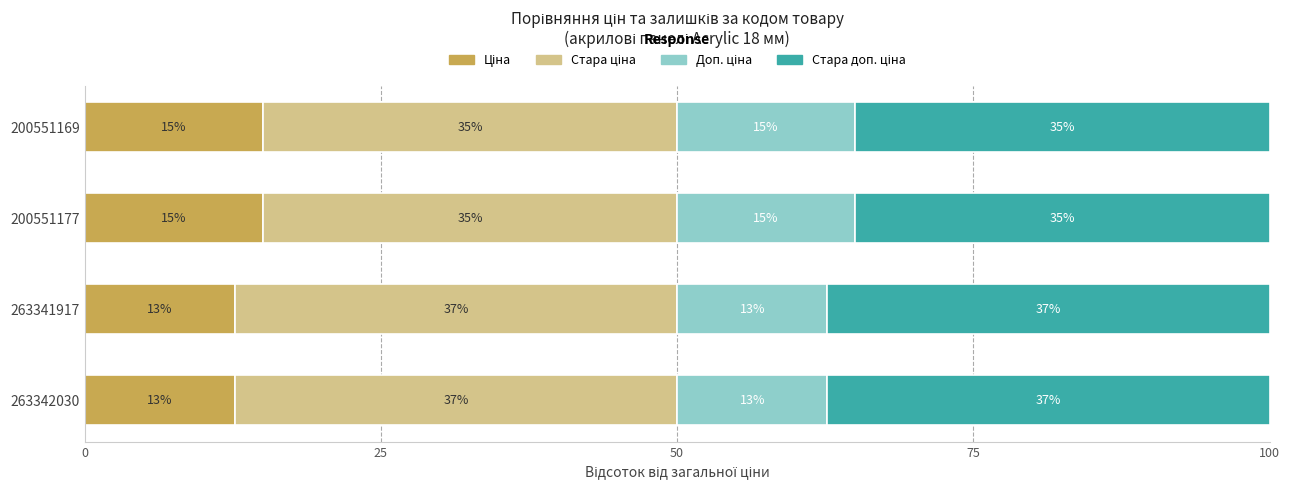

What is the total value across all series at 263342030?

100.0